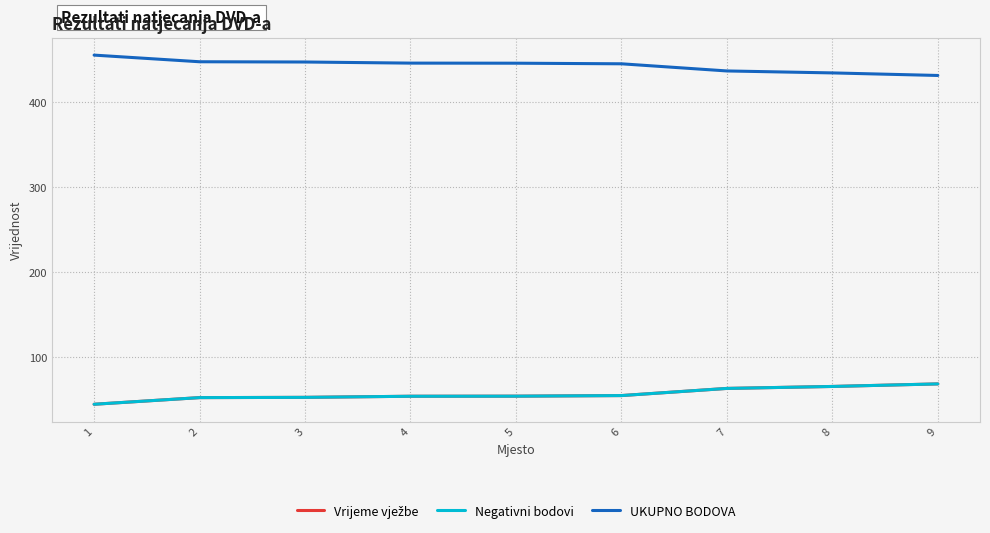

The value of UKUPNO BODOVA at 1 is 677.0. True or false?

False